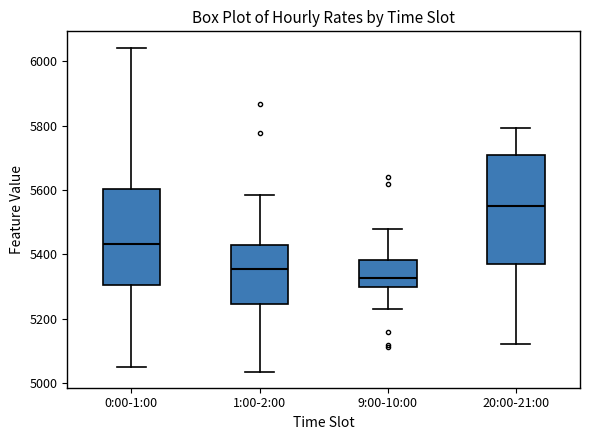

Which box is the tallest, from its lower edge to its upper edge?

20:00-21:00